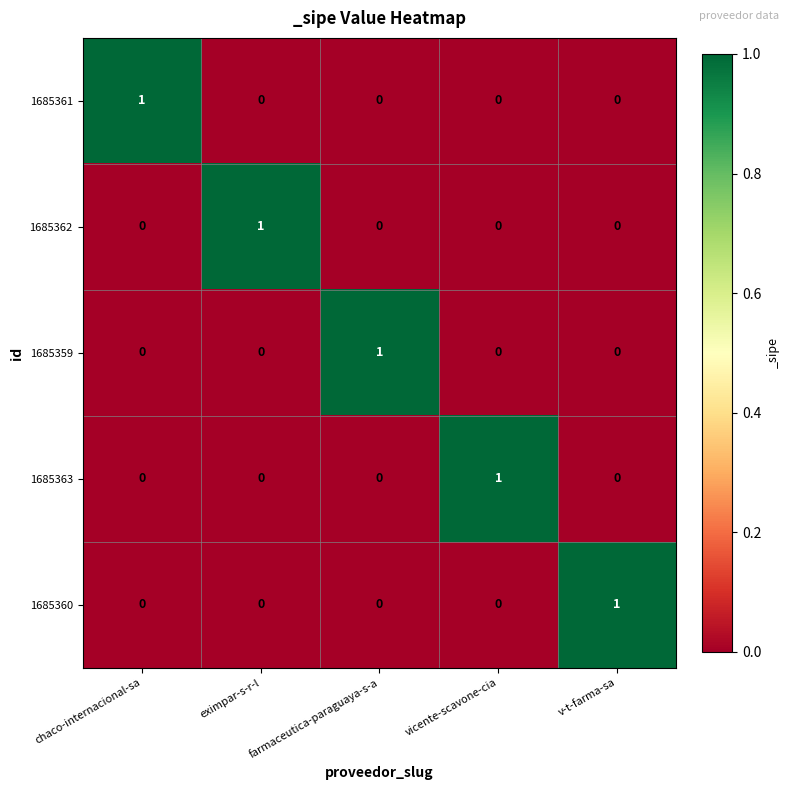

How many 1685359 values are between 0 and 1?

5